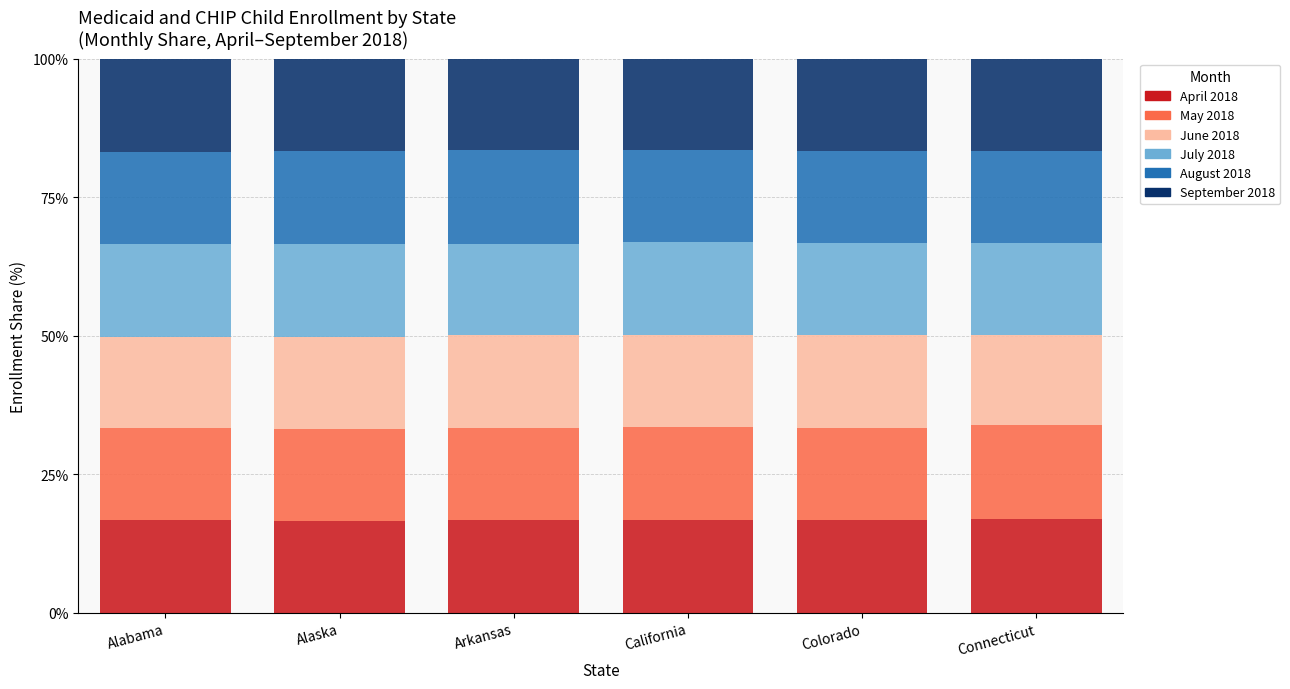

The April 2018 series shows 16.9 at Connecticut. True or false?

True